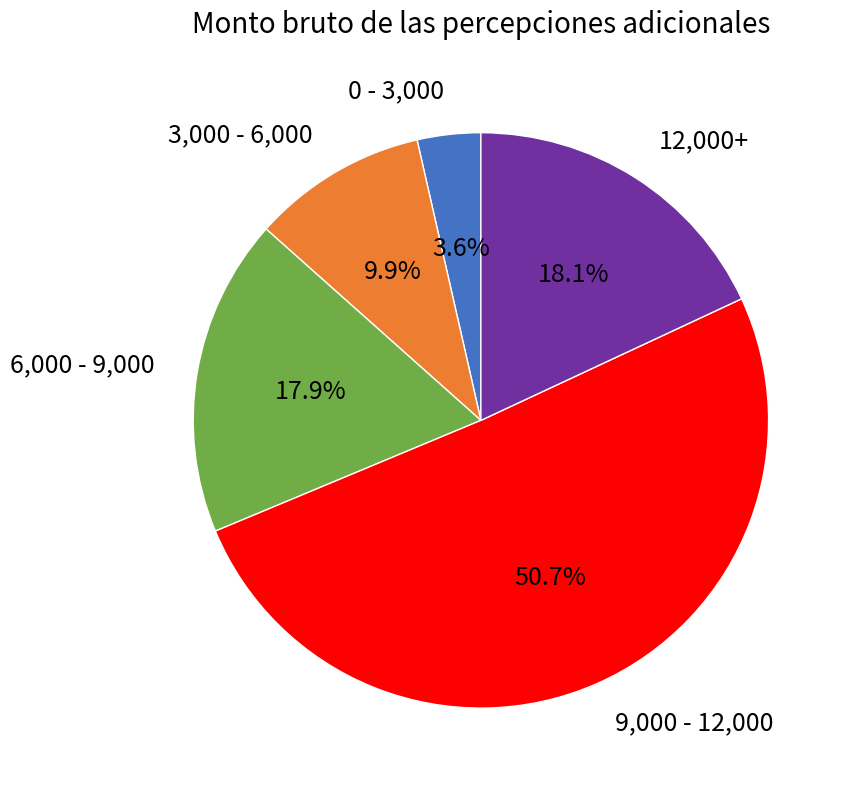

Is the sum of 3,000 - 6,000 and 0 - 3,000 greater than half?

No